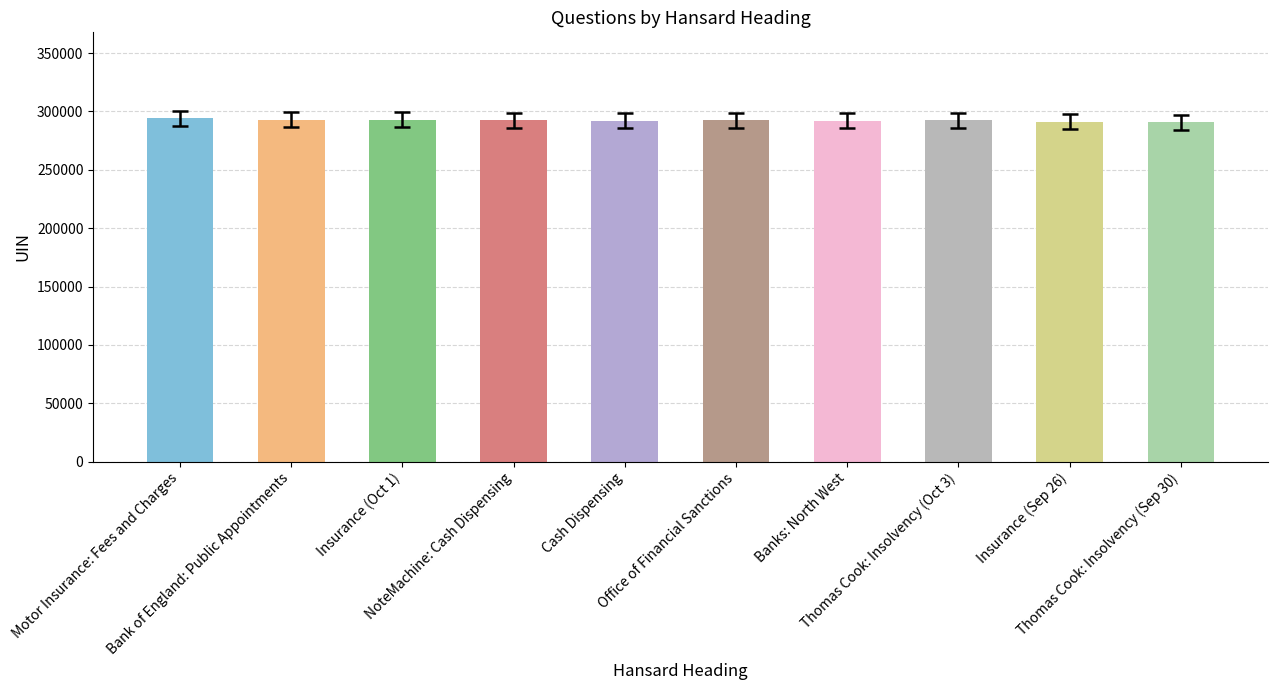

What is the average value?

292286